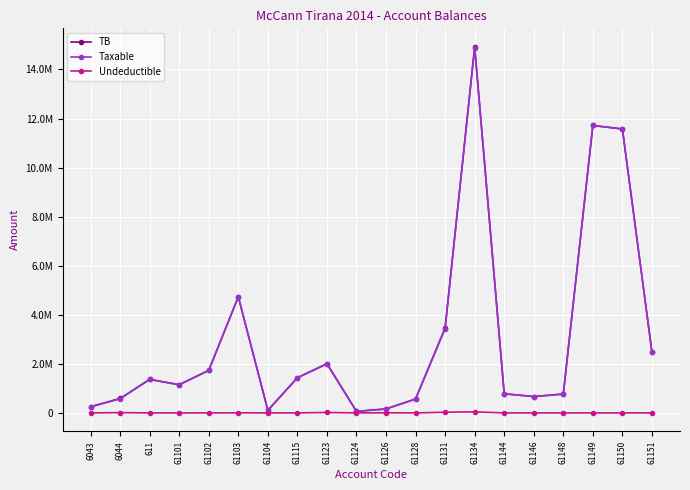

Which series has the widest spread of values?

TB